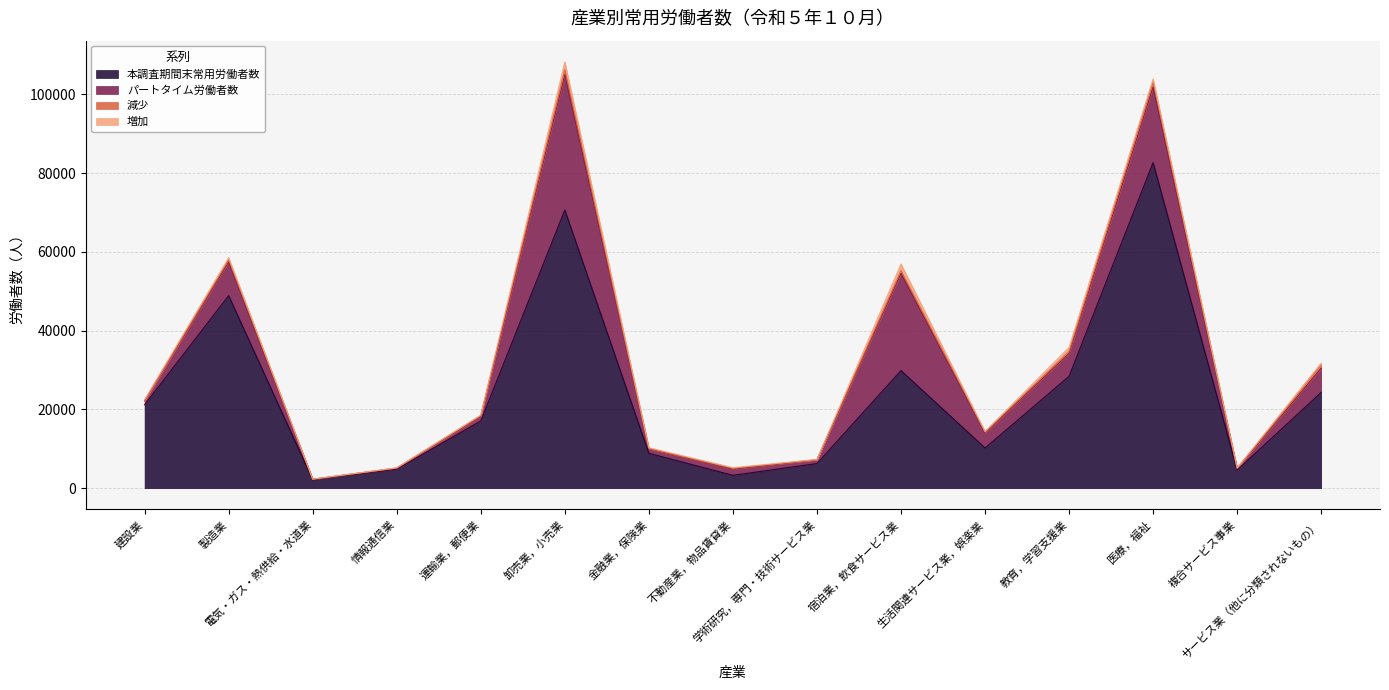

True or false: 本調査期間末常用労働者数 and パートタイム労働者数 cross at least once.

False